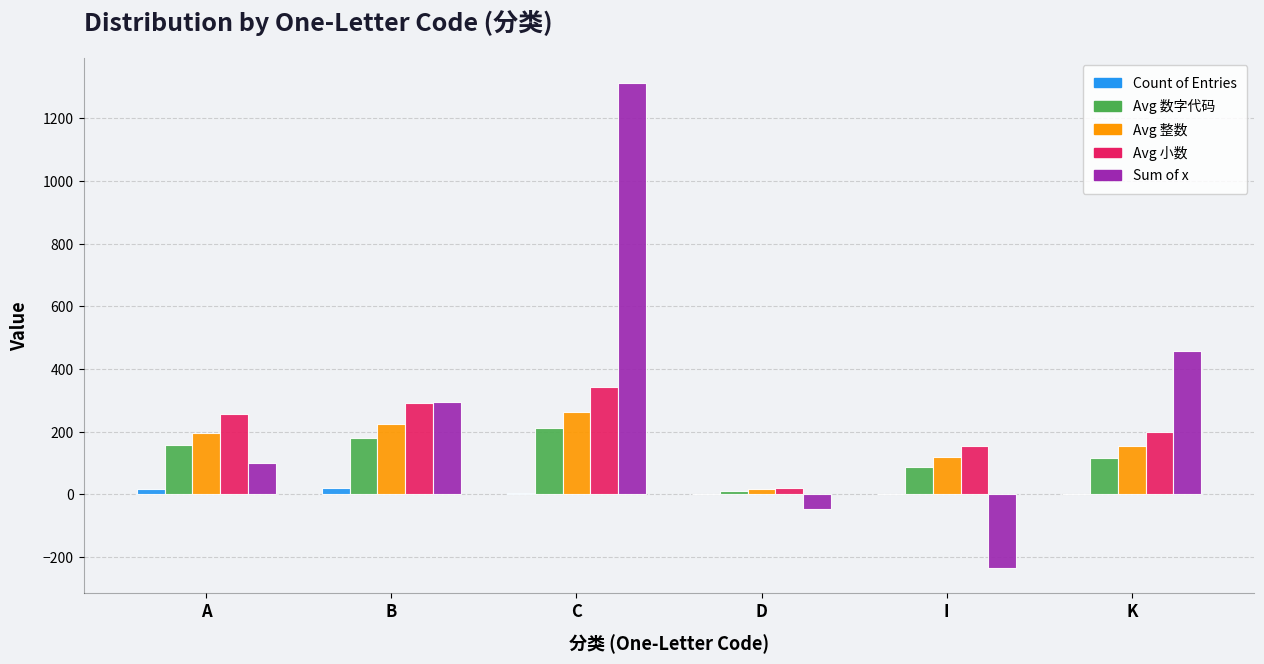

How many groups of bars are there?

6